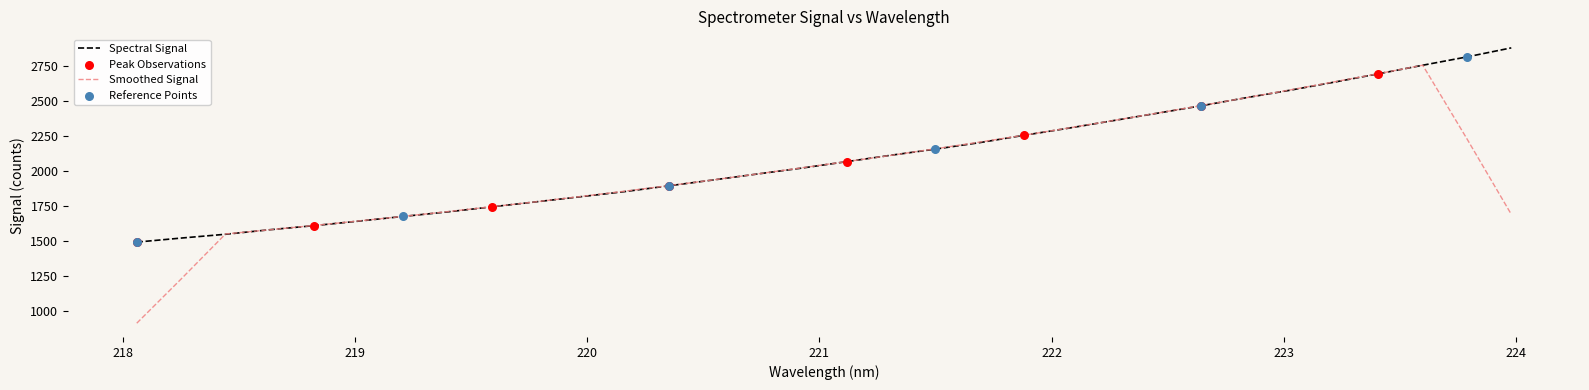

Which series has the widest spread of values?

Smoothed Signal